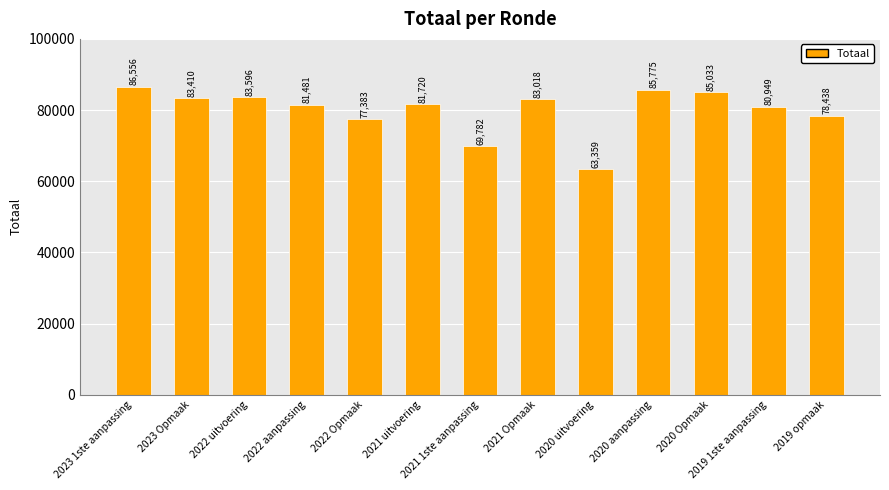

What is the average value?

80038